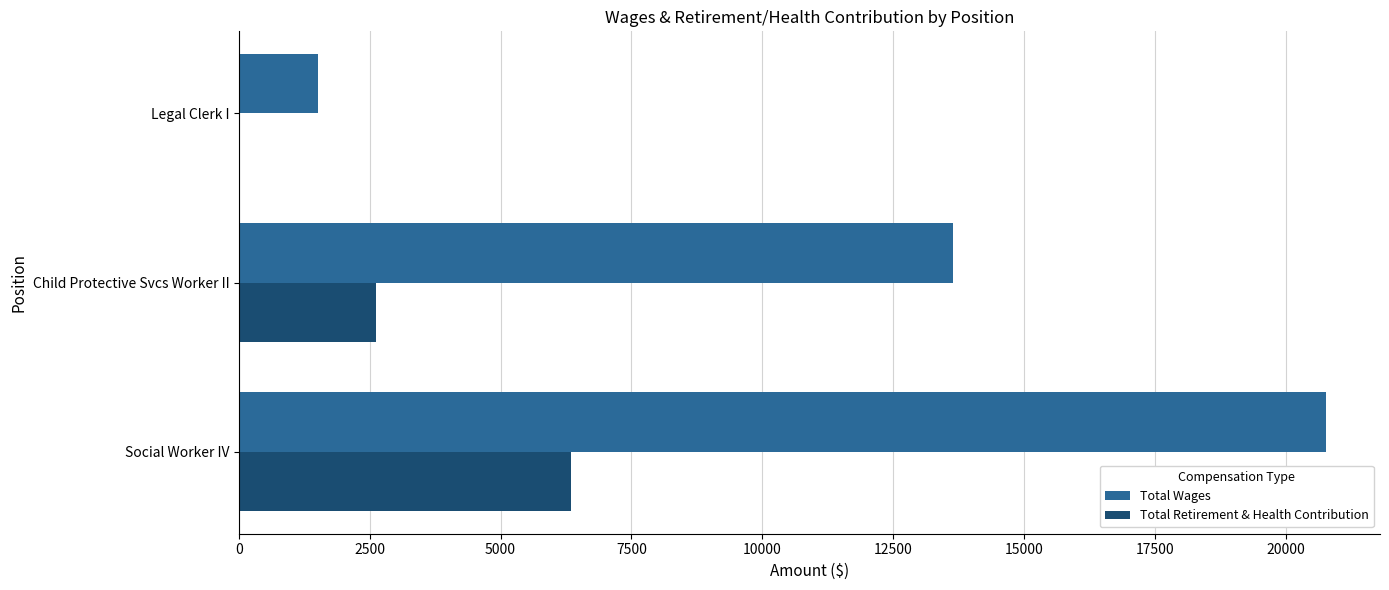

What is the sum of the Total Wages values at Child Protective Svcs Worker II and Legal Clerk I?

15157